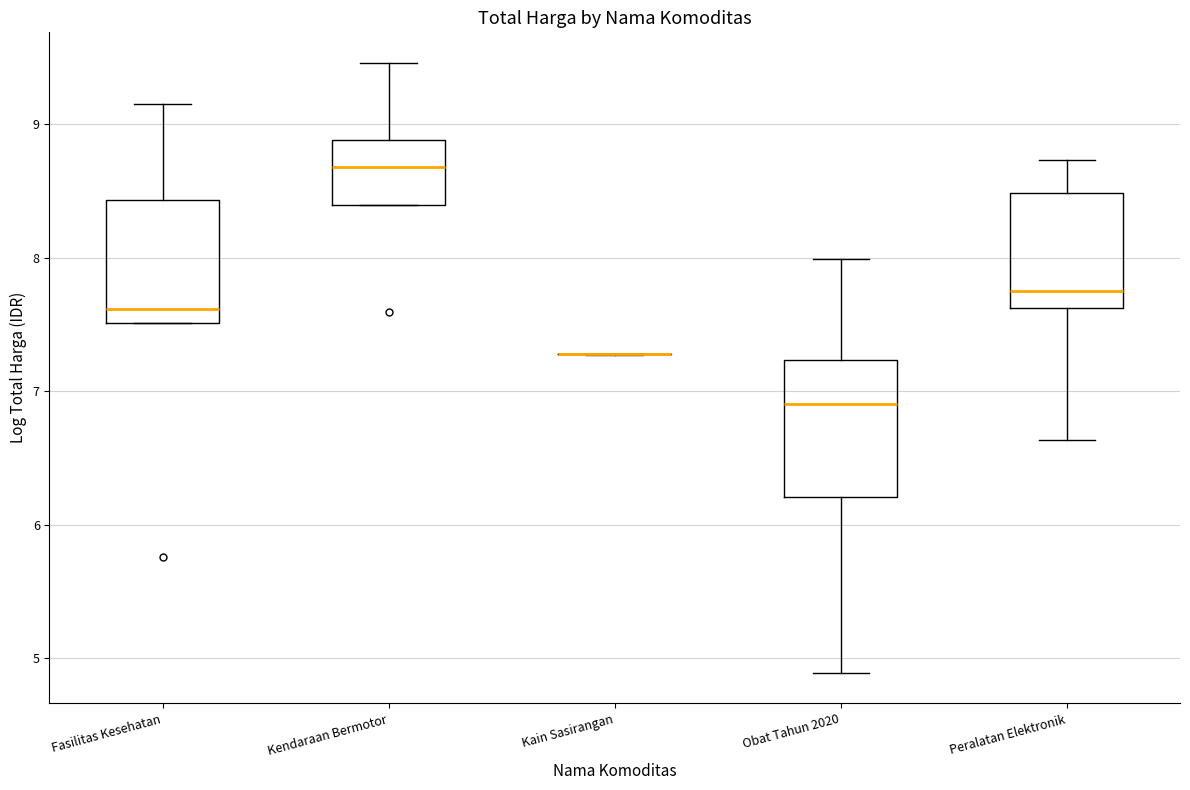

Where is the lower edge of the box for Obat Tahun 2020 on the y-axis? The values are not printed on the chart, so give them approximately, as read against the axis.

6.2